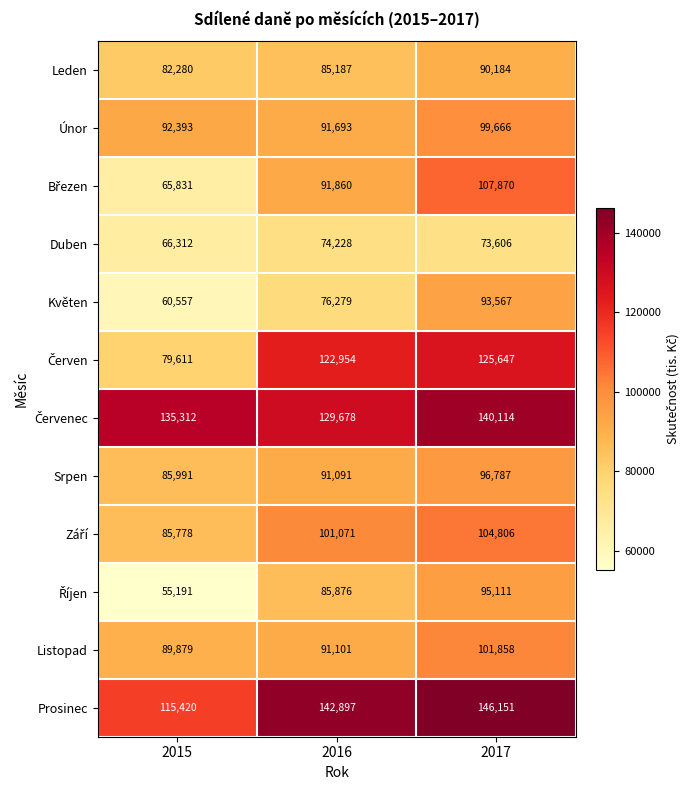

True or false: Únor has a value of 91693 at 2016.

True